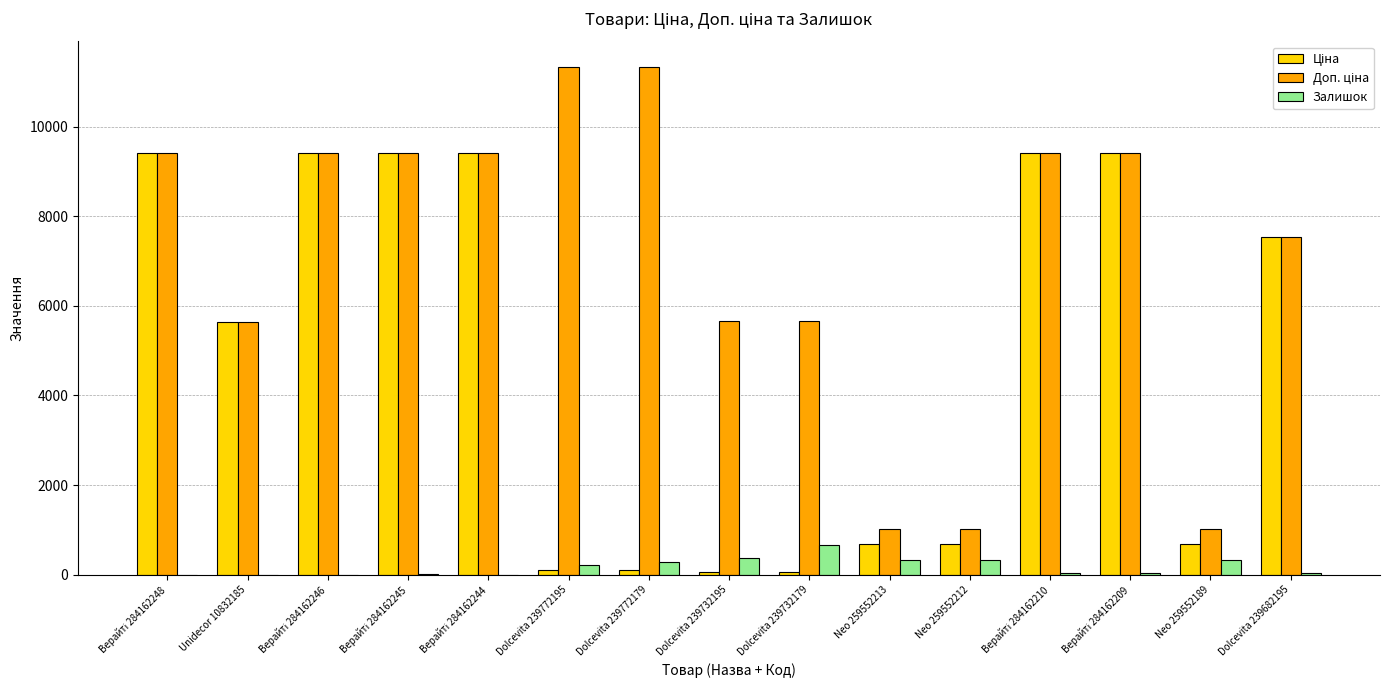

Does the chart contain stacked bars?

No